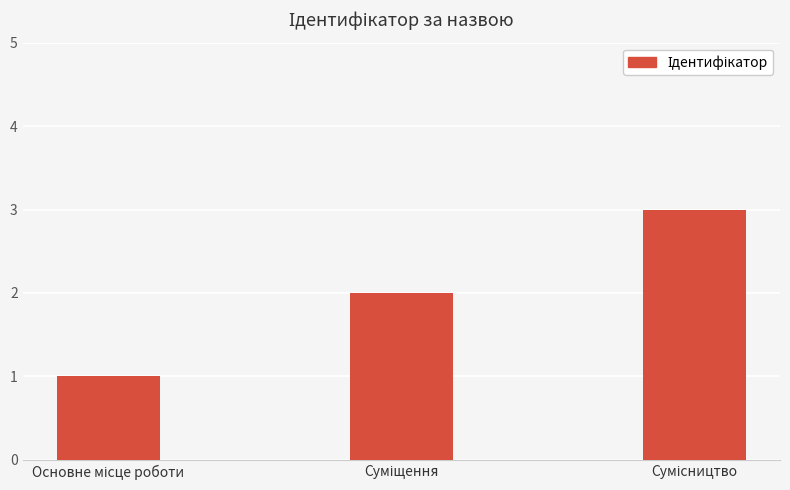

What is the greatest value displayed?

3